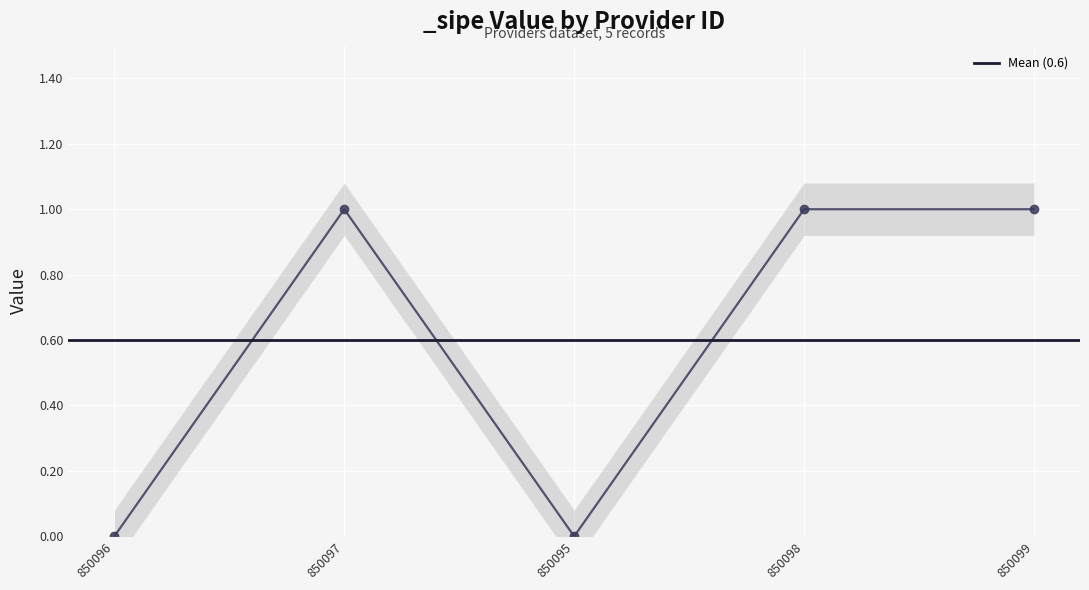

Where is the data nearest to the value 0?

850096